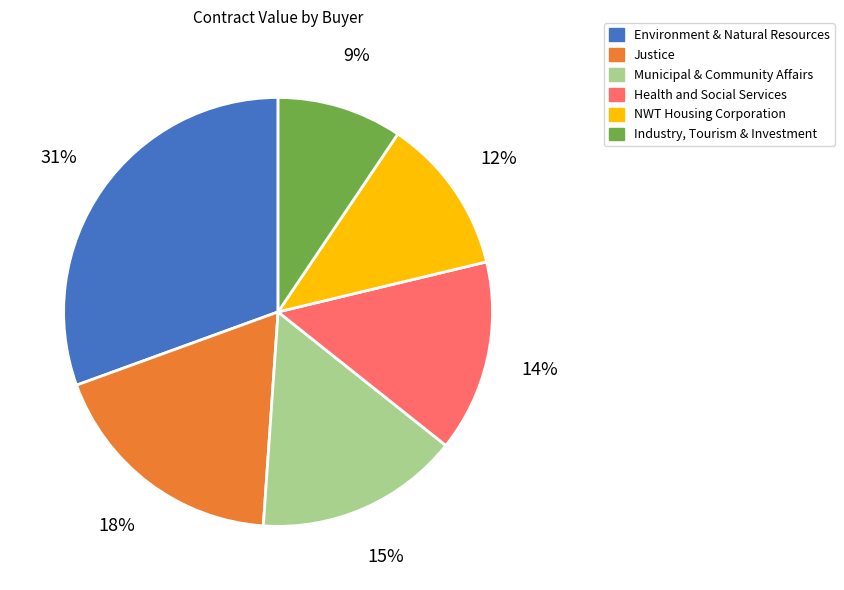

Which slice is the smallest?

Industry, Tourism & Investment